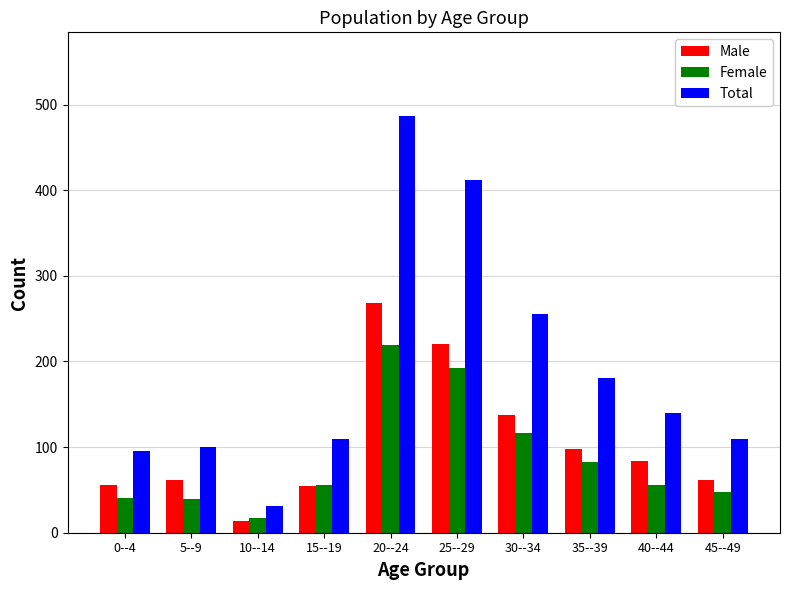

Count the number of data series in this chart.

3